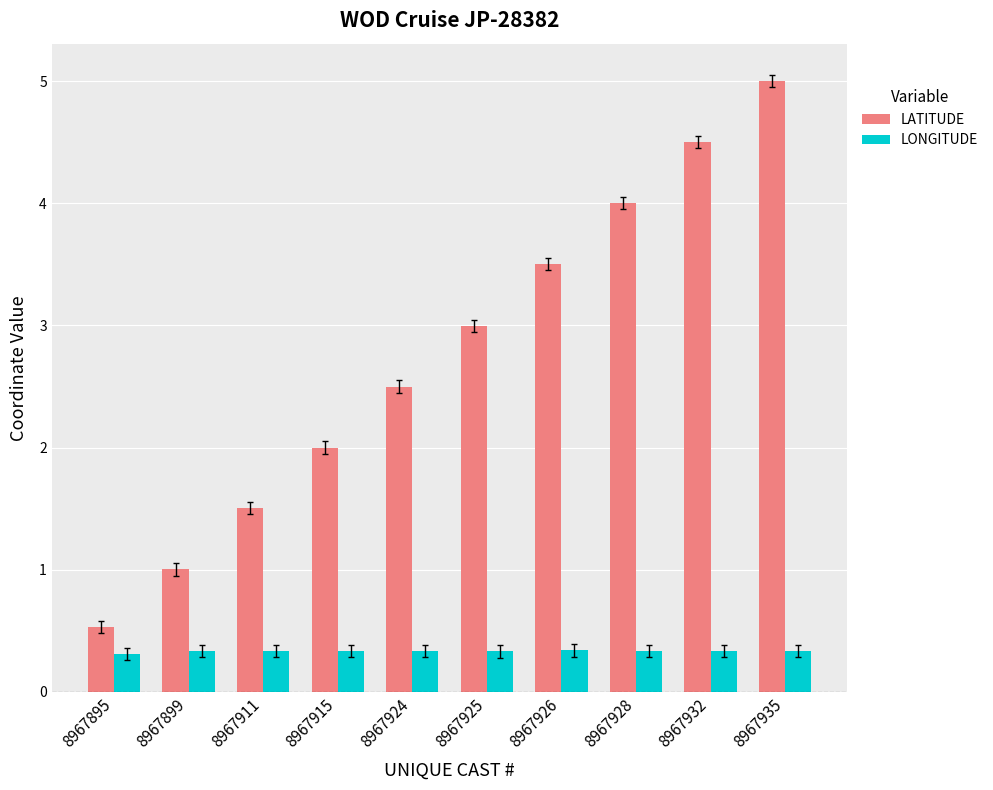

How many bars are there in each group?

2